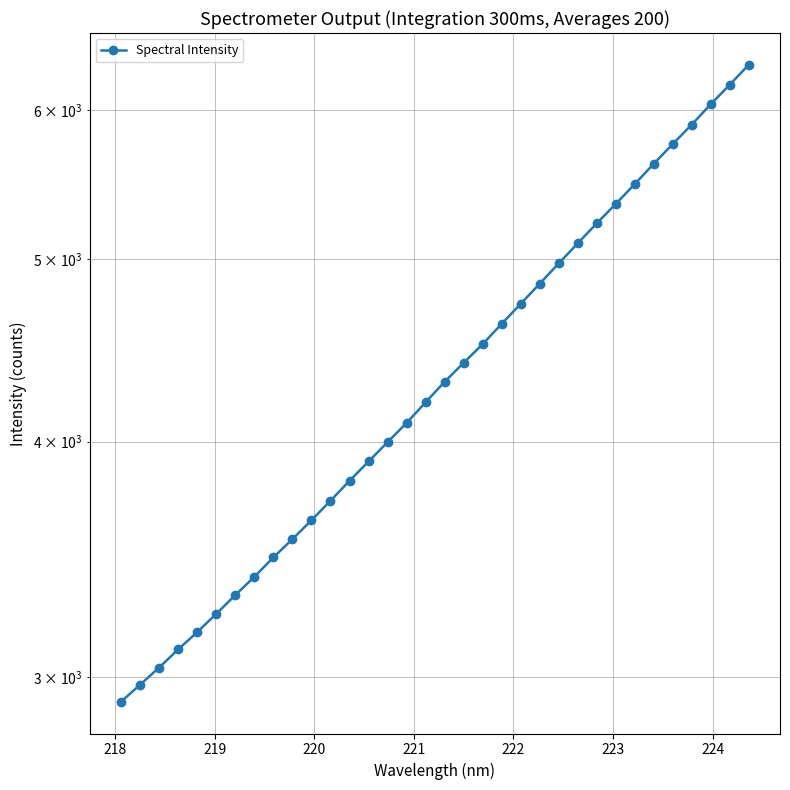

Does the chart display data point markers on the line(s)?

Yes